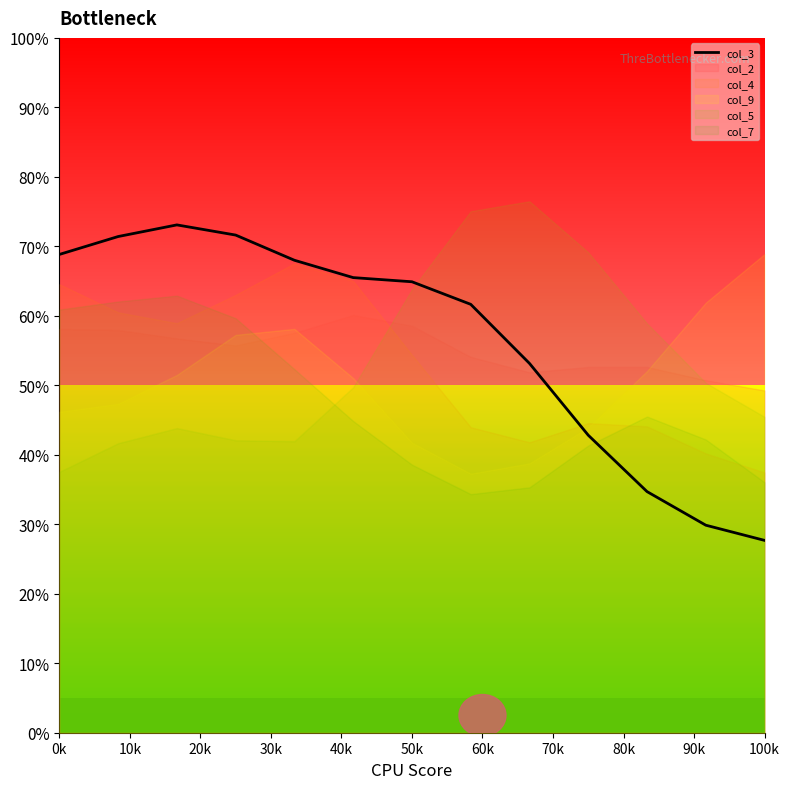

What is the maximum value for col_3?

73.1